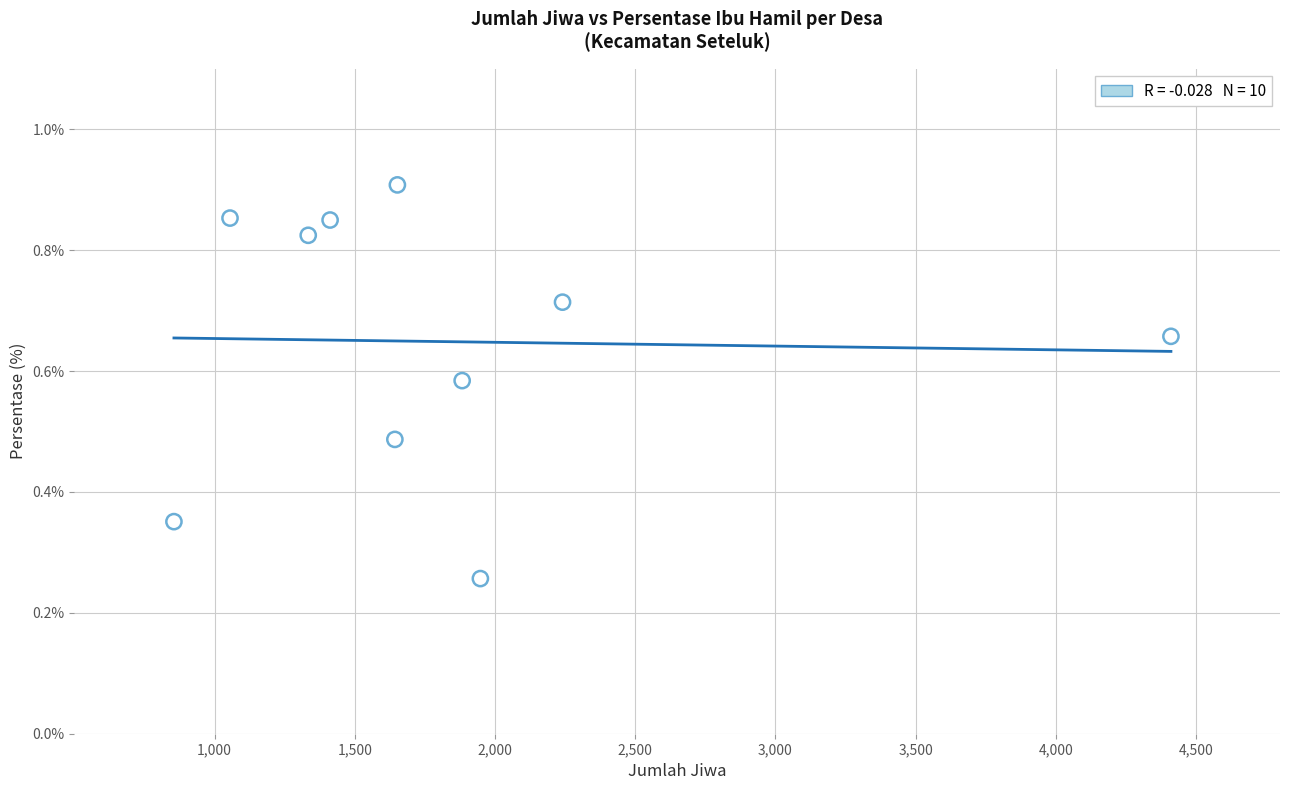

What is the average X value?

1843.4